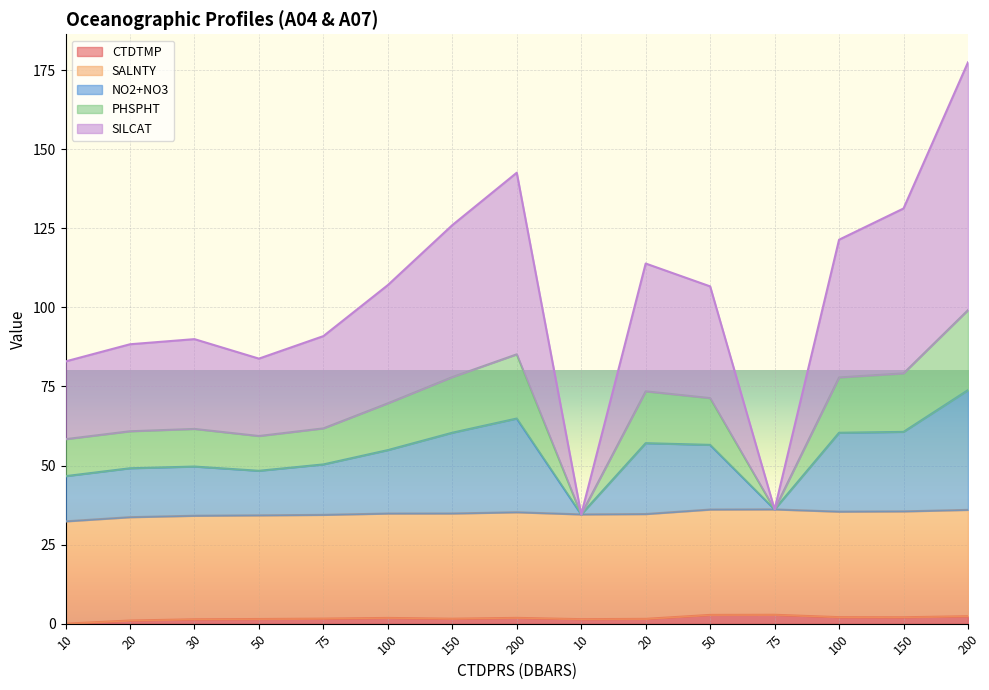

The PHSPHT series shows 51.6 at 20.0. True or false?

False